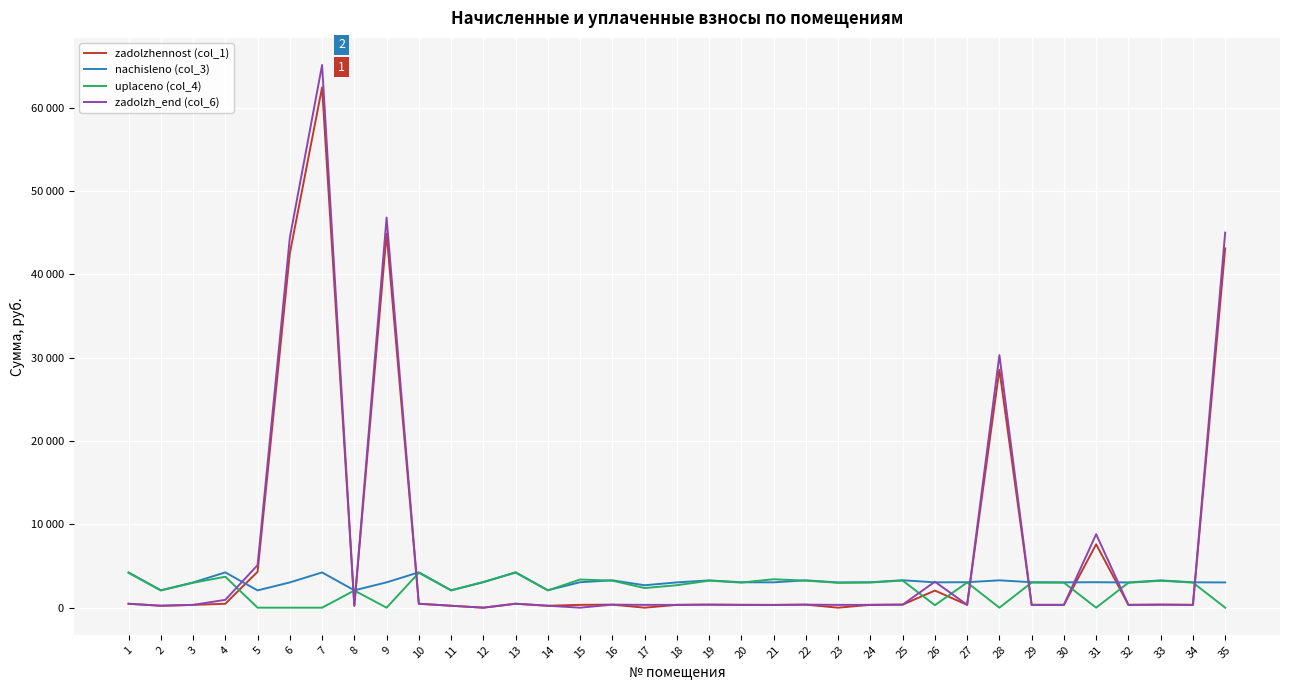

Reading left to right, what are all the values shown in this chart?

zadolzhennost (col_1): 1=470.0	2=232.1	3=336.0	4=470.3	5=4306.2	6=42517.2	7=62445.2	8=231.3	9=44895.0	10=471.5	11=232.5	12=0.0	13=472.2	14=232.8	15=339.2	16=364.8	17=0.0	18=337.2	19=364.1	20=338.8	21=334.3	22=364.6	23=0.0	24=339.2	25=365.8	26=2052.0	27=339.7	28=28574.8	29=339.2	30=337.9	31=7607.0	32=336.5	33=363.6	34=338.4	35=43123.1
nachisleno (col_3): 1=4230.0	2=2088.6	3=3024.0	4=4232.8	5=2072.7	6=3030.9	7=4229.3	8=2081.7	9=3040.7	10=4243.2	11=2092.1	12=3053.9	13=4250.2	14=2095.6	15=3053.2	16=3283.6	17=2691.1	18=3033.7	19=3277.3	20=3049.0	21=3042.7	22=3281.5	23=3025.4	24=3053.2	25=3291.8	26=3040.7	27=3057.3	28=3282.1	29=3053.2	30=3040.7	31=3055.2	32=3028.1	33=3272.4	34=3045.5	35=3030.3
uplaceno (col_4): 1=4180.0	2=2063.9	3=2988.3	4=3712.5	5=0.0	6=0.0	7=0.0	8=2056.8	9=0.0	10=4193.1	11=2067.4	12=3090.0	13=4199.9	14=2070.8	15=3379.0	16=3244.8	17=2354.7	18=2696.6	19=3238.5	20=3013.0	21=3413.7	22=3242.7	23=2989.7	24=3019.8	25=3252.9	26=301.9	27=3021.2	28=0.0	29=3017.1	30=3004.7	31=0.0	32=2992.4	33=3234.1	34=3009.5	35=0.0
zadolzh_end (col_6): 1=470.0	2=232.1	3=336.0	4=940.6	5=5108.1	6=44395.1	7=65125.2	8=231.3	9=46821.7	10=471.5	11=232.8	12=0.0	13=472.2	14=232.8	15=0.0	16=364.8	17=336.4	18=337.1	19=364.1	20=338.8	21=326.7	22=364.6	23=336.2	24=339.2	25=365.8	26=3117.5	27=339.7	28=30310.8	29=339.2	30=337.9	31=8818.0	32=336.5	33=363.2	34=338.4	35=45013.1